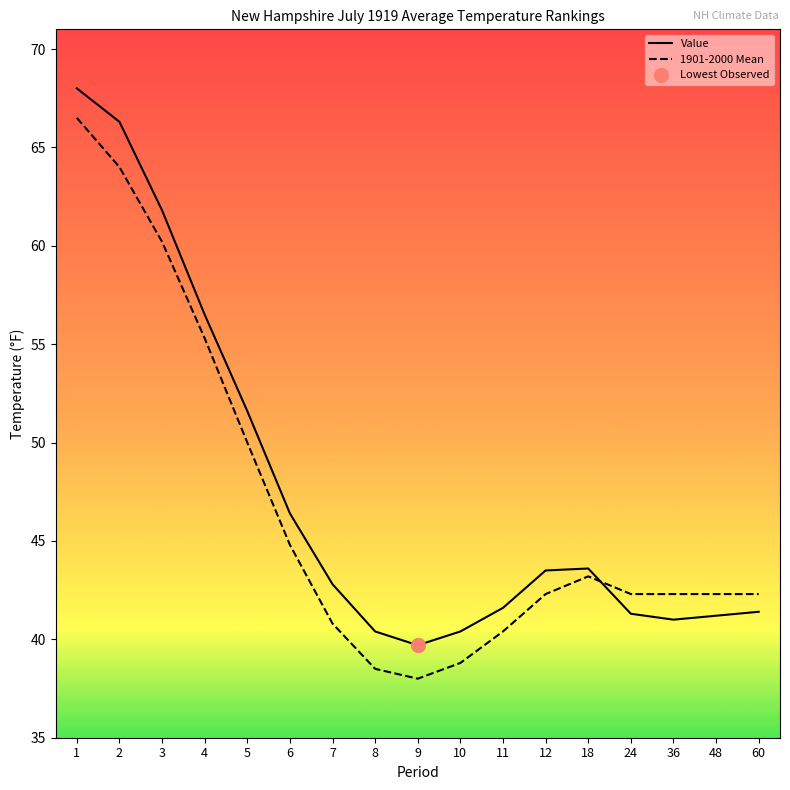

How many values in the 1901-2000 Mean series exceed 42?

12